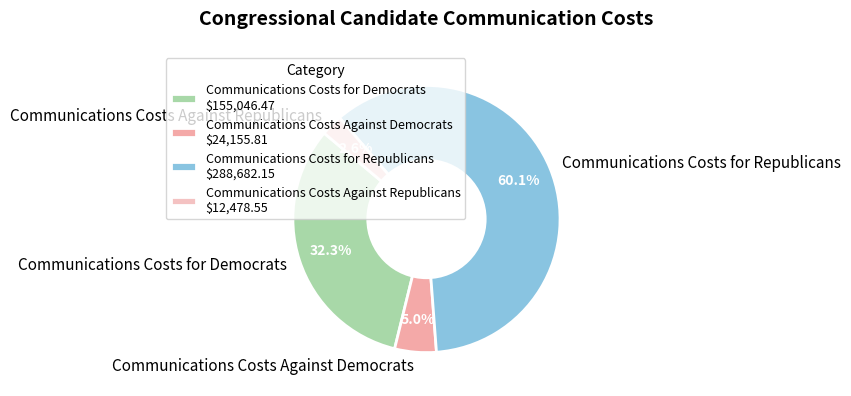

What is the ratio of the value at Communications Costs Against Republicans to the value at Communications Costs Against Democrats?

0.5